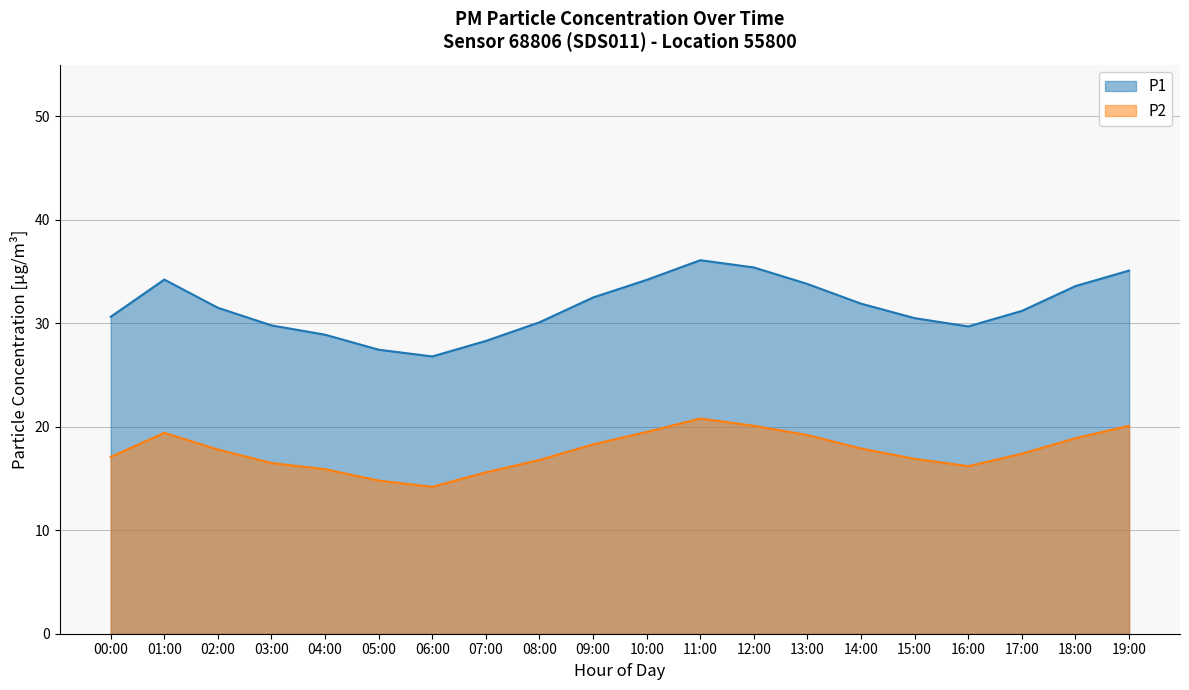

List the series in order of their peak value, highest first.

P1, P2